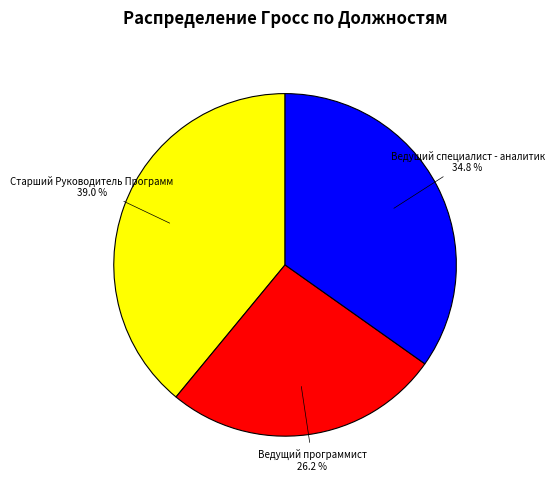

How many segments does this pie chart have?

3